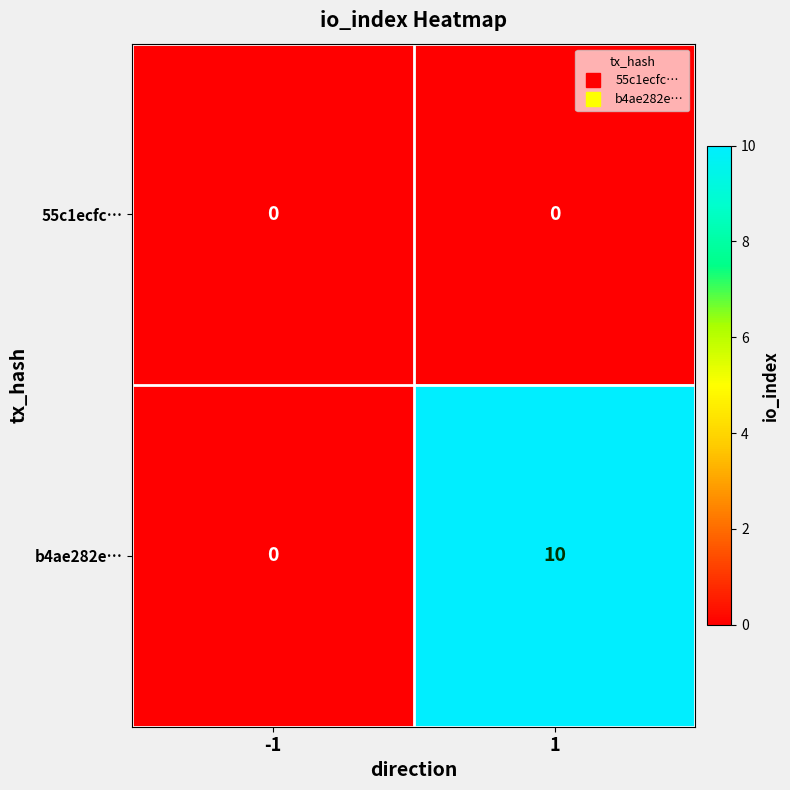

Is it true that b4ae282e… equals 10 at 1?

True